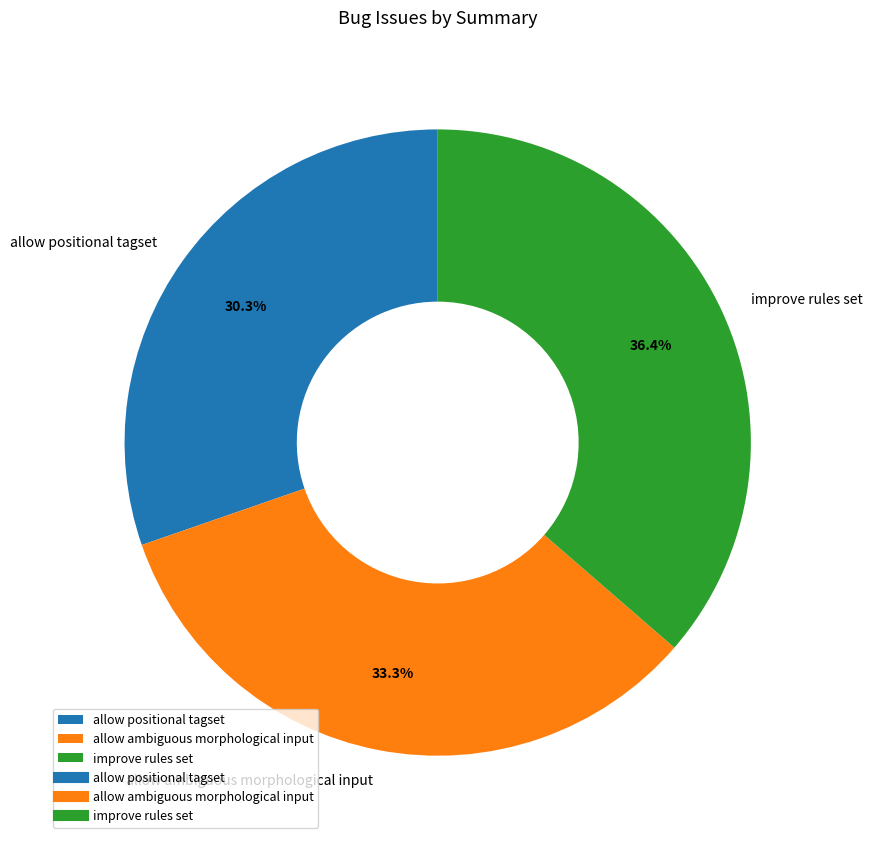

Is there a majority slice in this chart?

No